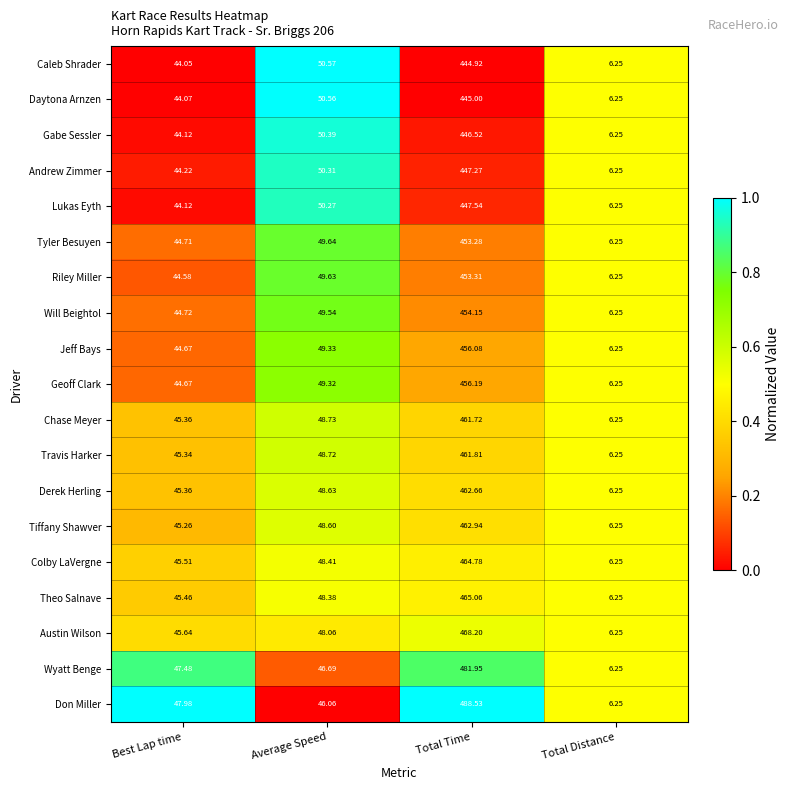

At which label is Derek Herling closest to 234?

Average Speed